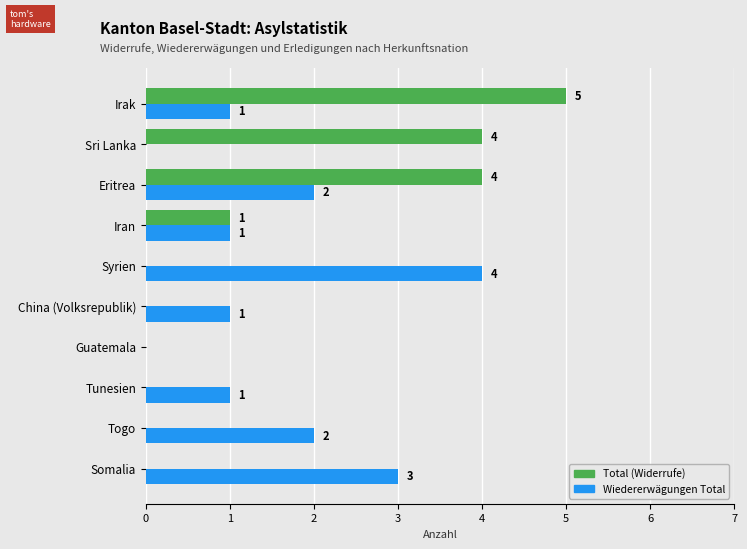

How many data points in Total (Widerrufe) are above 0?

4